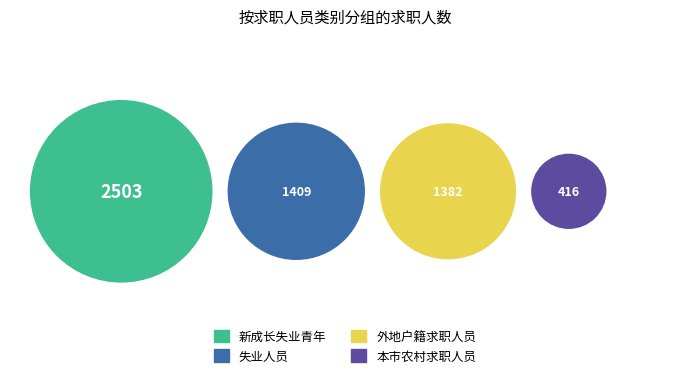

Count the number of slices in the pie.

4